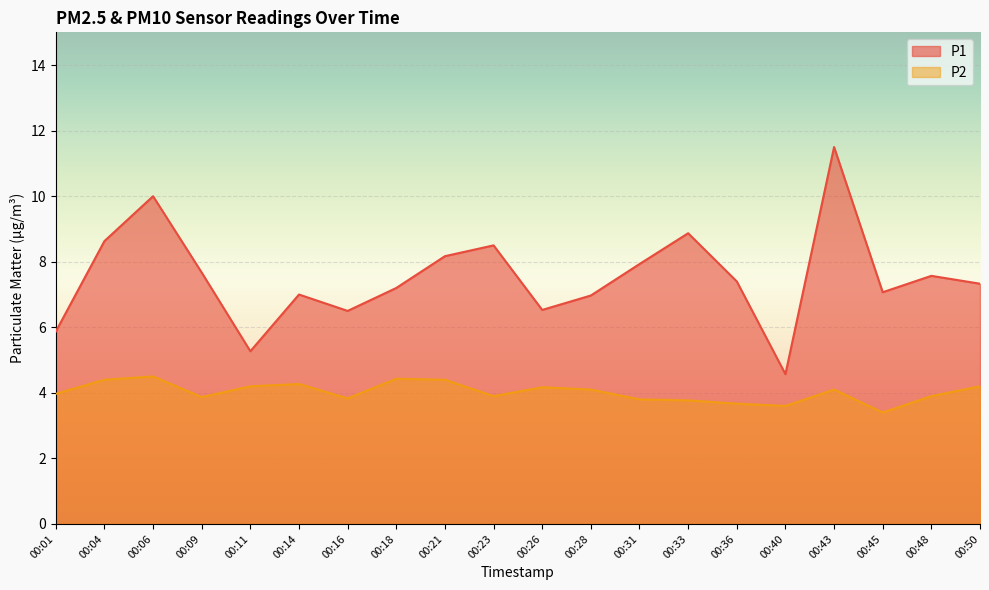

What is the average value of the P1 series?

7.5